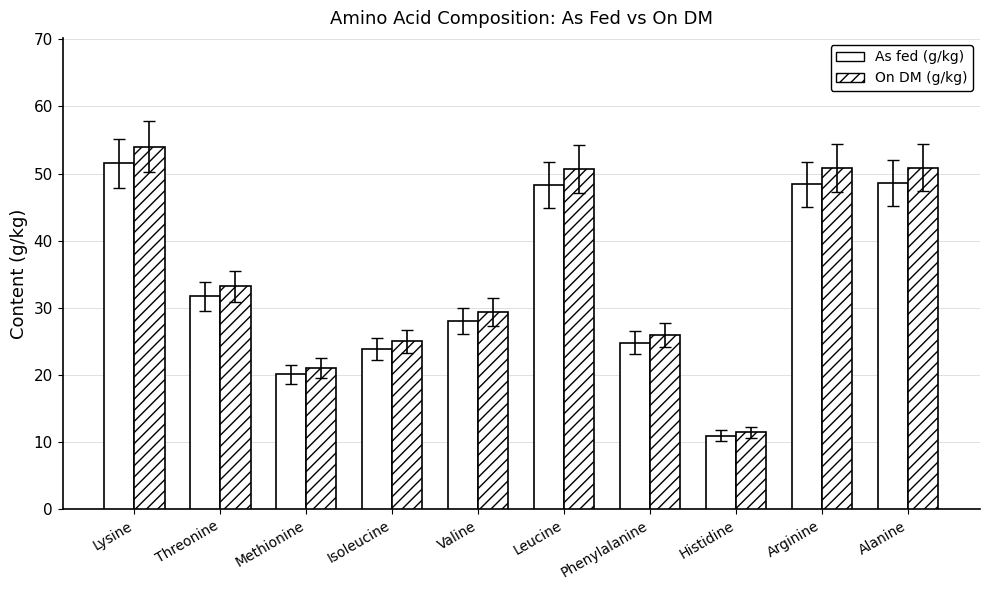

The value of On DM (g/kg) at Alanine is 35.3. True or false?

False